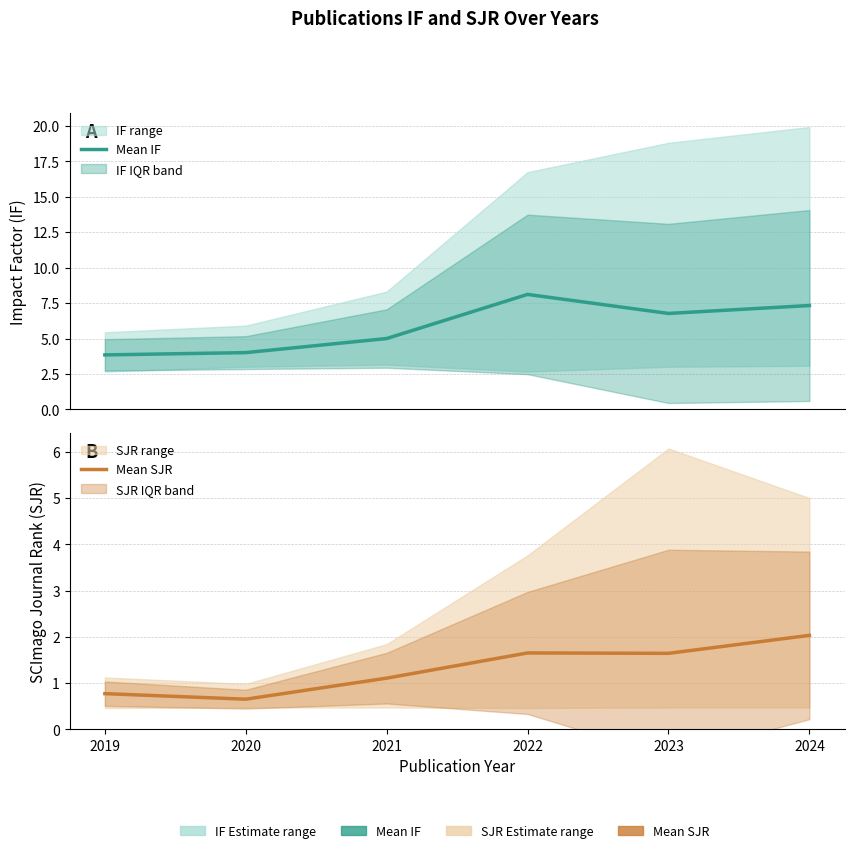

True or false: Mean SJR and Mean IF intersect in this chart.

False